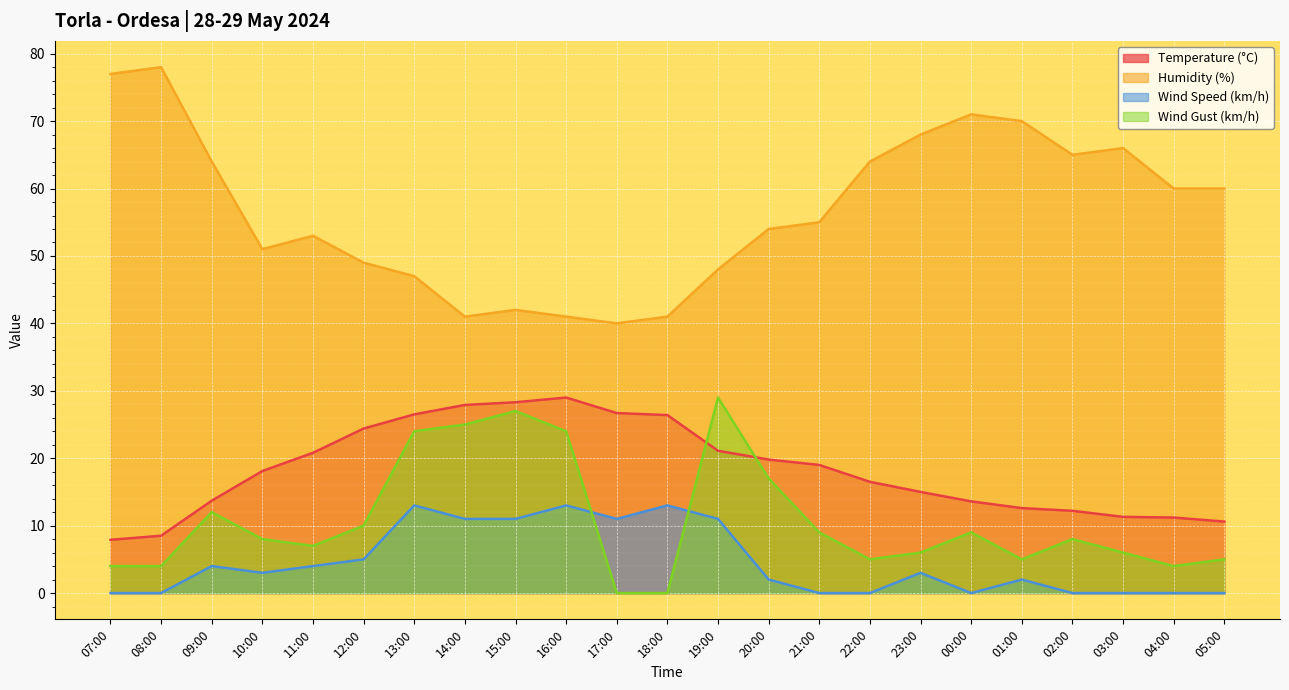

At which category does Wind Speed (km/h) reach its first local peak?

09:00